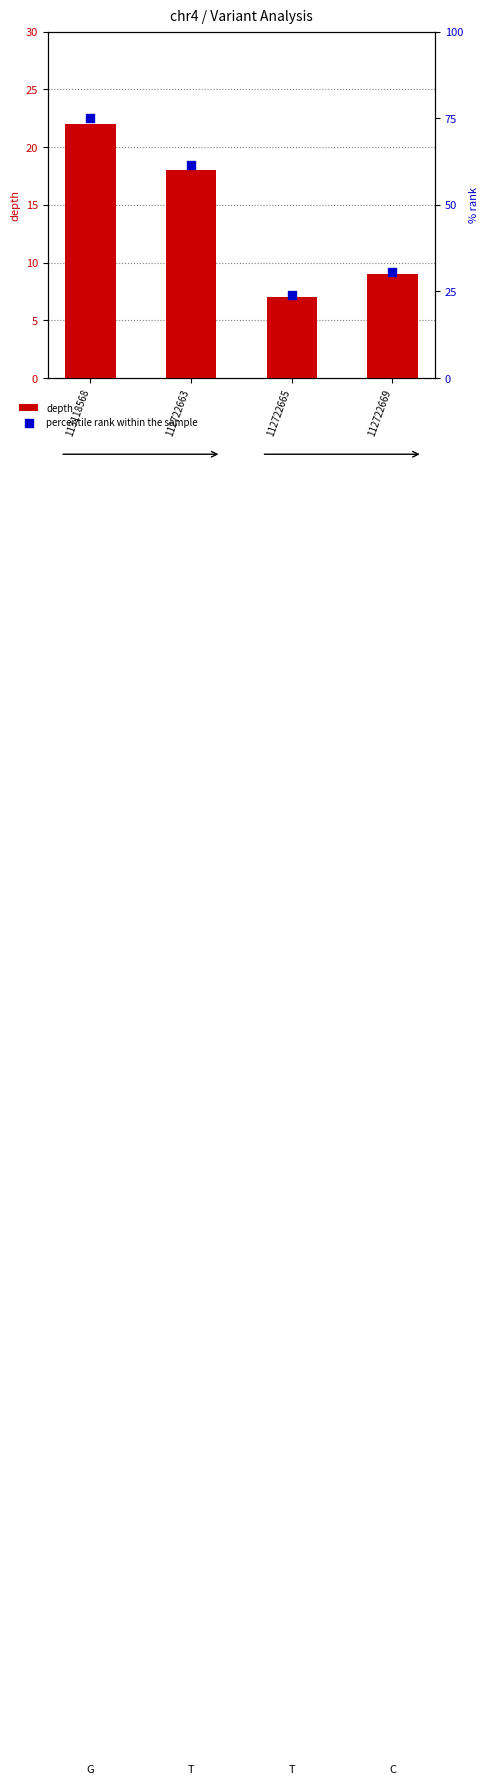

At how many categories does at least one series exceed 51?

2